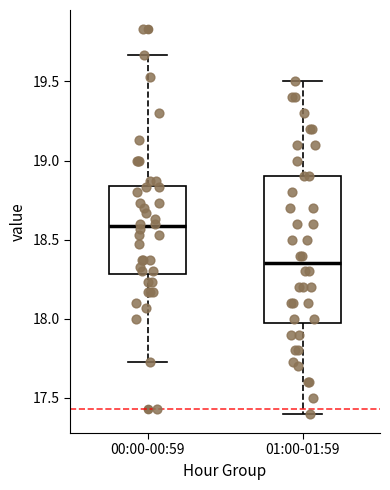

Which box is the tallest, from its lower edge to its upper edge?

01:00-01:59